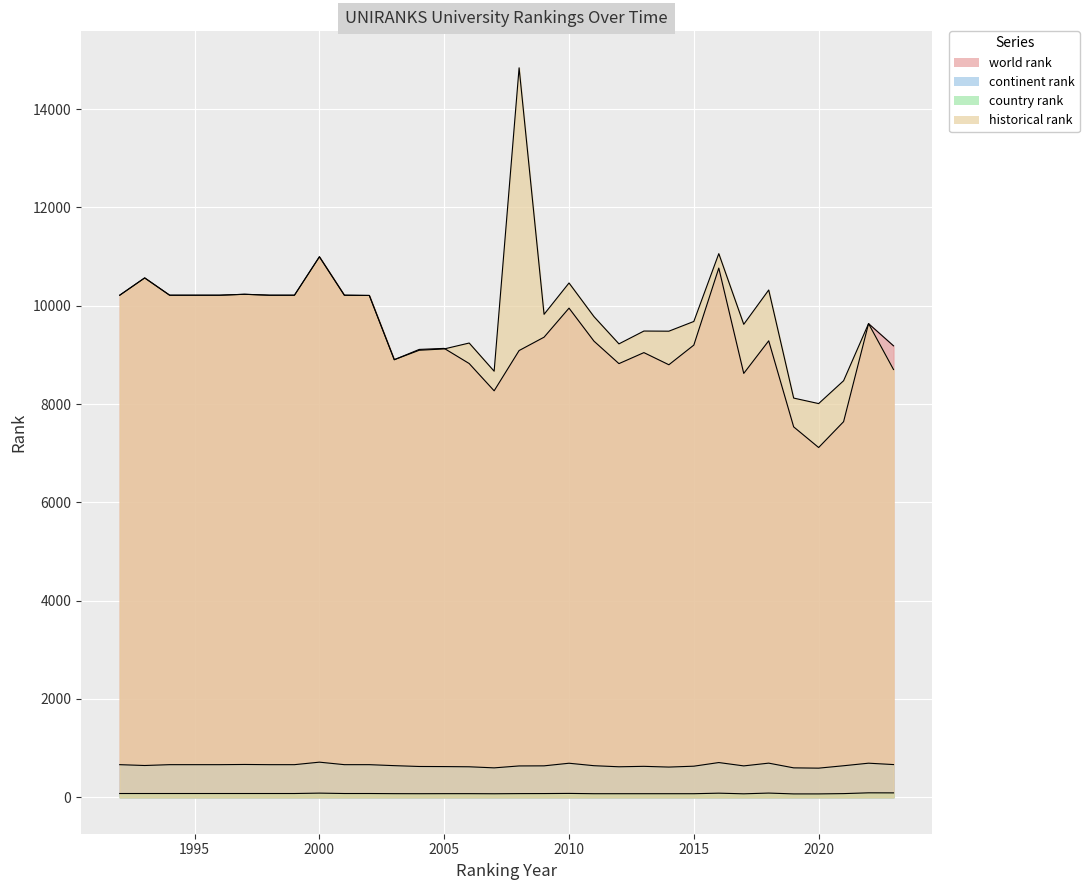

Where is the first local maximum for continent rank?

1997